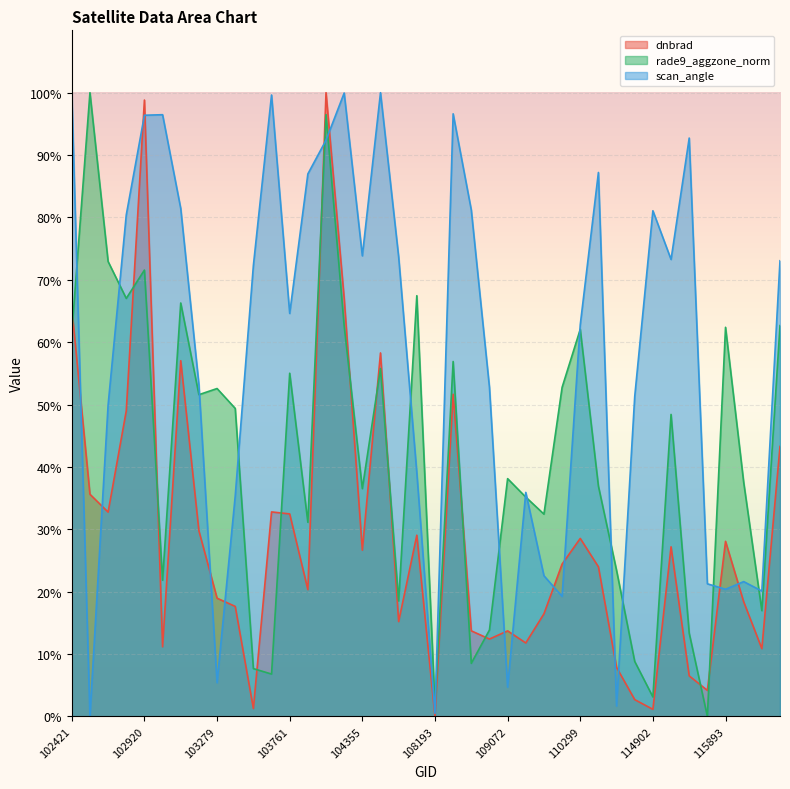

How many distinct data groups are displayed?

3